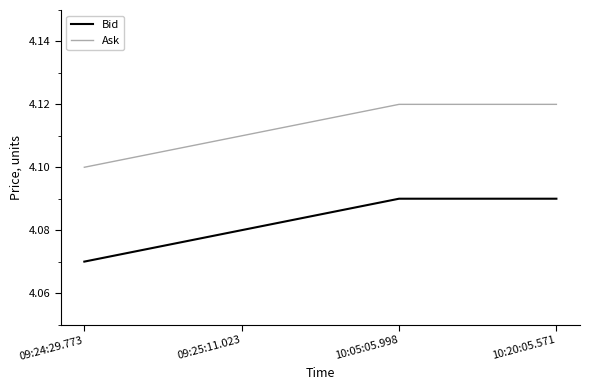

Which category has the lowest value across all series?

09:24:29.773